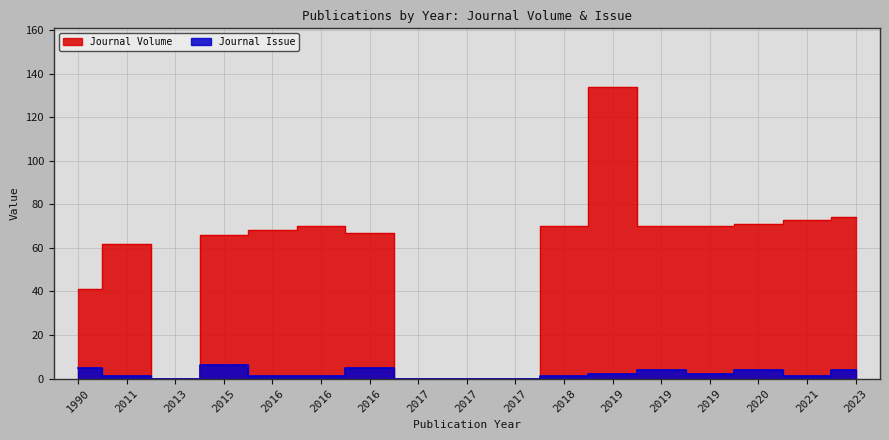

List the series in order of their peak value, highest first.

Journal Volume, Journal Issue